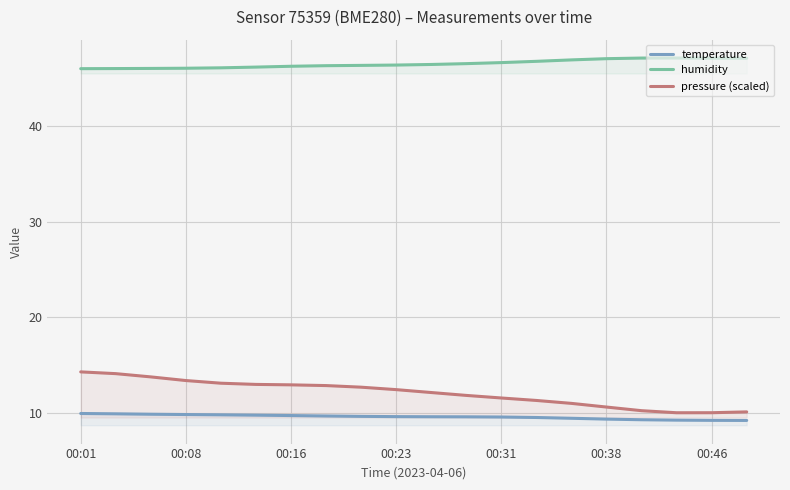

Read the pressure (scaled) value at 00:46.

10.0